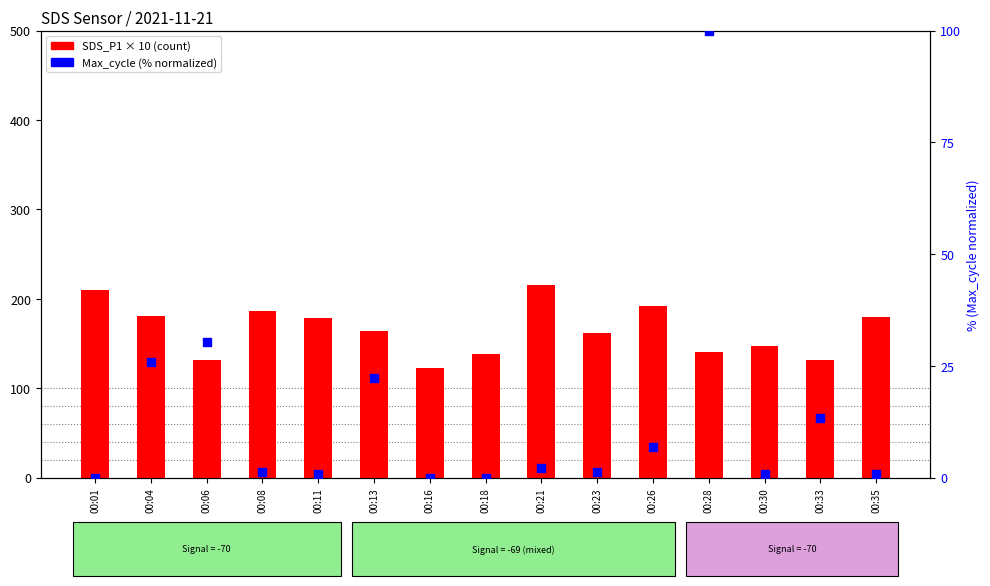

Which series reaches the minimum Y coordinate?

Max_cycle (norm %)